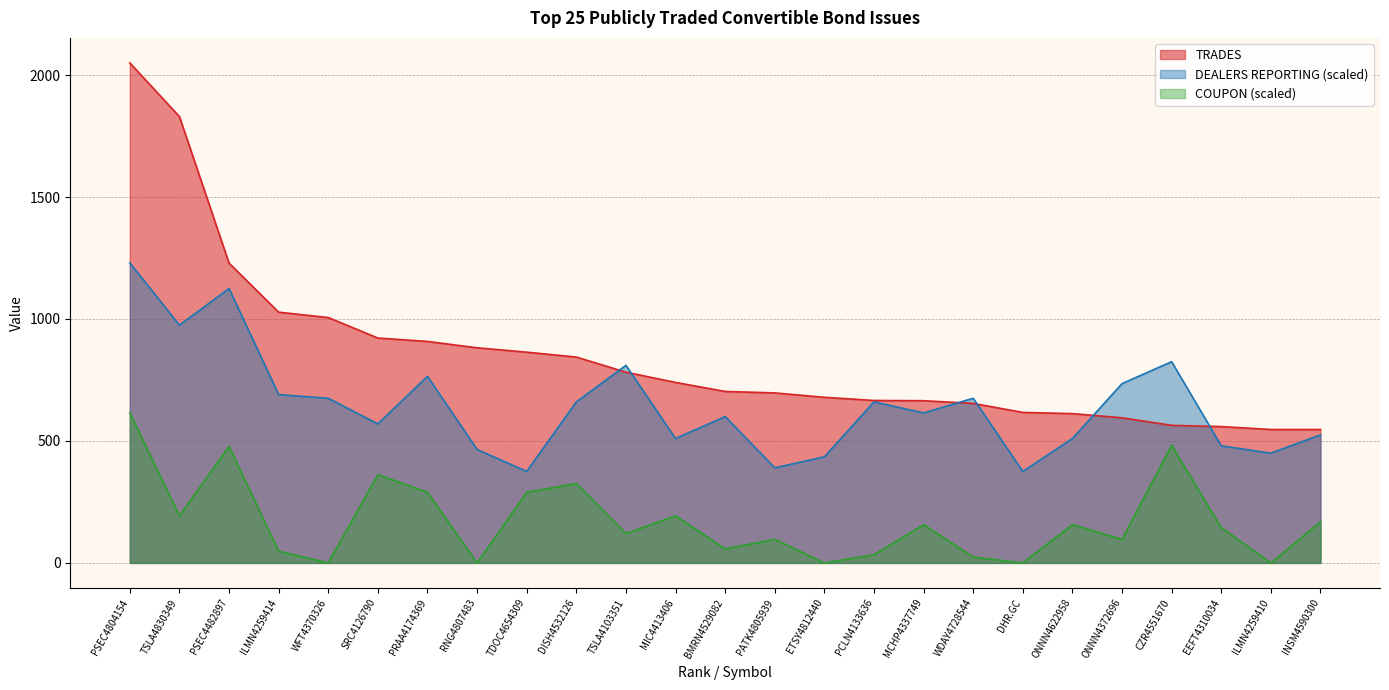

Reading right to left, what are all the values shown in this chart?

TRADES: INSM4590300=547.0	ILMN4259410=547.0	EEFT4310034=559.0	CZR4551670=564.0	ONNN4372696=595.0	ONNN4622958=612.0	DHR.GC=617.0	WDAY4728544=654.0	MCHP4337749=665.0	PCLN4133636=666.0	ETSY4812440=679.0	PATK4805939=697.0	BMRN4529082=703.0	MIC4413406=740.0	TSLA4103351=782.0	DISH4532126=844.0	TDOC4654309=864.0	RNG4807483=882.0	PRAA4174369=908.0	SRC4126790=922.0	WFT4370326=1006.0	ILMN4259414=1028.0	PSEC4482897=1229.0	TSLA4830349=1830.0	PSEC4804154=2050.0
DEALERS REPORTING: INSM4590300=525.0	ILMN4259410=450.0	EEFT4310034=480.0	CZR4551670=825.0	ONNN4372696=735.0	ONNN4622958=510.0	DHR.GC=375.0	WDAY4728544=675.0	MCHP4337749=615.0	PCLN4133636=660.0	ETSY4812440=435.0	PATK4805939=390.0	BMRN4529082=600.0	MIC4413406=510.0	TSLA4103351=810.0	DISH4532126=660.0	TDOC4654309=375.0	RNG4807483=465.0	PRAA4174369=765.0	SRC4126790=570.0	WFT4370326=675.0	ILMN4259414=690.0	PSEC4482897=1125.0	TSLA4830349=975.0	PSEC4804154=1230.0
COUPON: INSM4590300=168.8	ILMN4259410=0.0	EEFT4310034=144.7	CZR4551670=482.4	ONNN4372696=96.5	ONNN4622958=156.8	DHR.GC=0.0	WDAY4728544=24.1	MCHP4337749=156.8	PCLN4133636=33.8	ETSY4812440=0.0	PATK4805939=96.5	BMRN4529082=57.8	MIC4413406=192.9	TSLA4103351=120.6	DISH4532126=325.6	TDOC4654309=289.4	RNG4807483=0.0	PRAA4174369=289.4	SRC4126790=361.8	WFT4370326=0.0	ILMN4259414=48.2	PSEC4482897=477.5	TSLA4830349=192.9	PSEC4804154=615.0